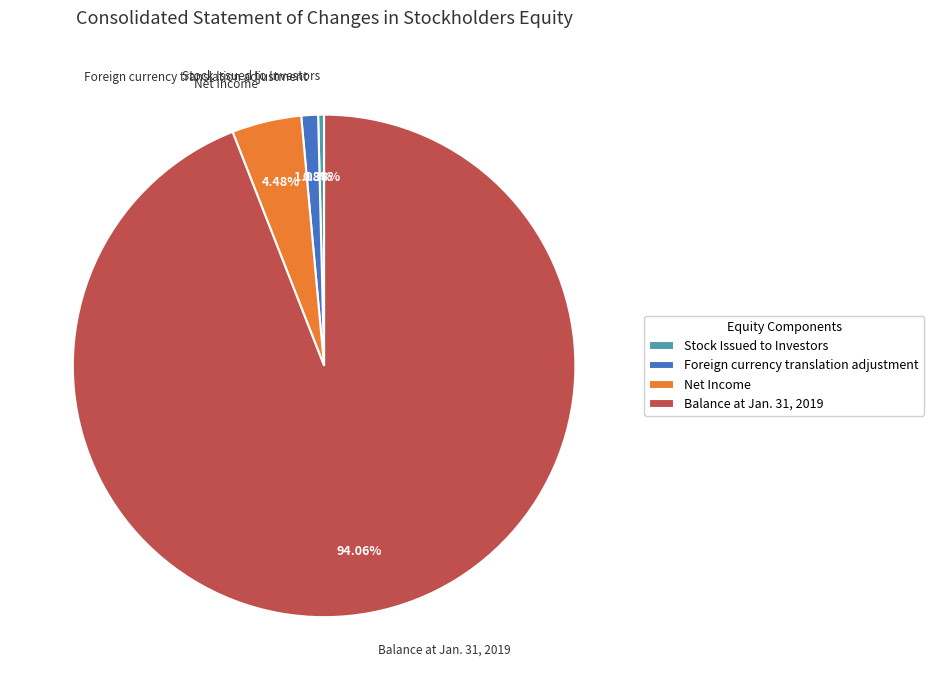

Between Balance at Jan. 31, 2019 and Stock Issued to Investors, which is larger?

Balance at Jan. 31, 2019